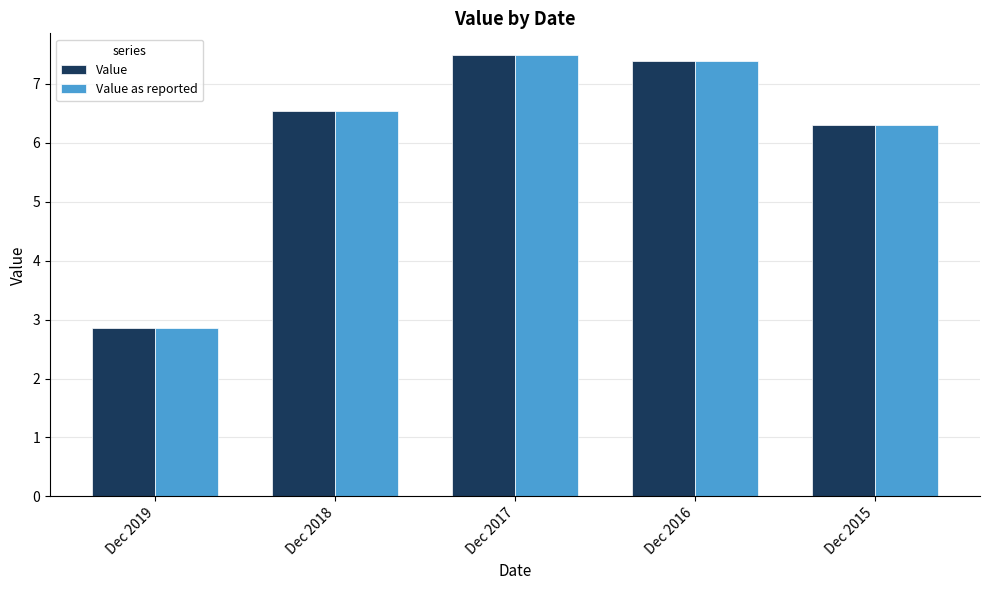

What is the difference between the maximum and second lowest values in the Value series?

1.2